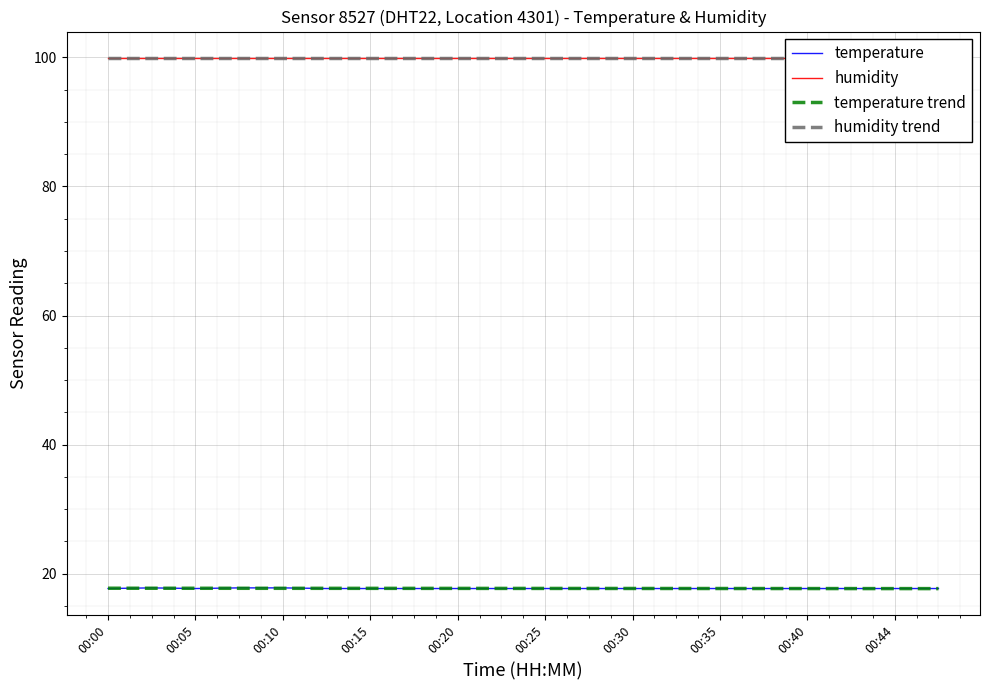

What is the difference between the second highest and minimum values in the temperature trend series?

0.1